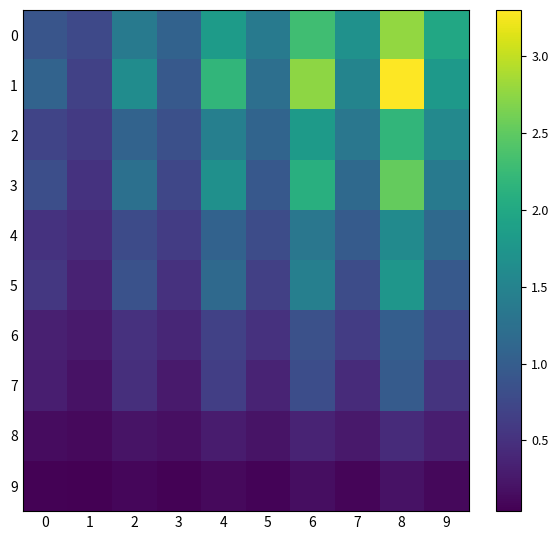

Which series has the largest total across all categories?

1